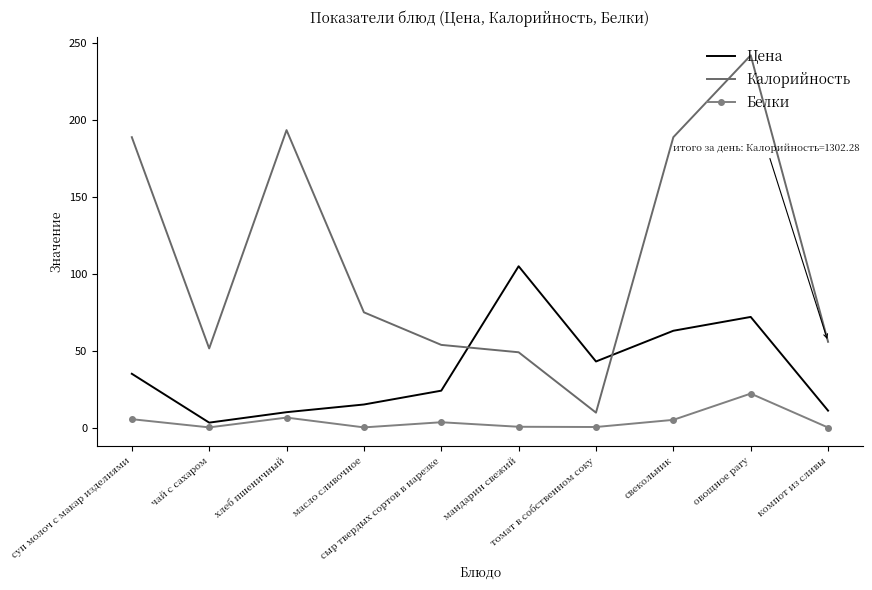

Which series ends up on top after the final intersection of Цена and Калорийность?

Калорийность